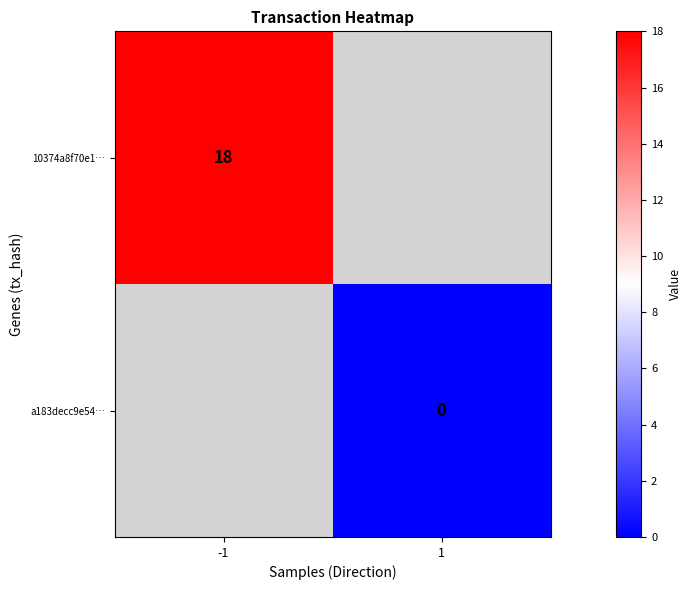

The value of 10374a8f70e1… at -1 is 23.9. True or false?

False